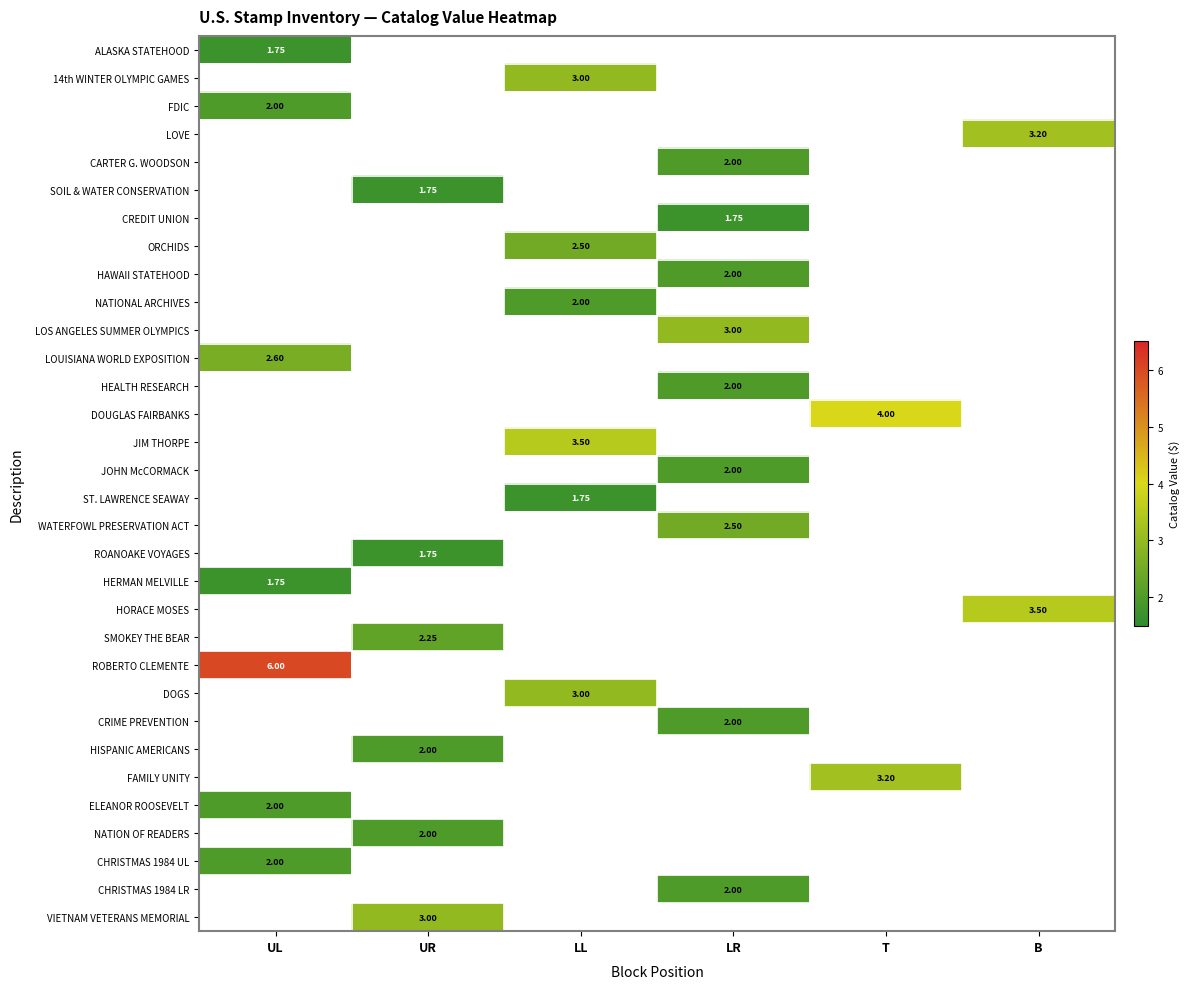

What is the maximum value shown in the chart?

6.0